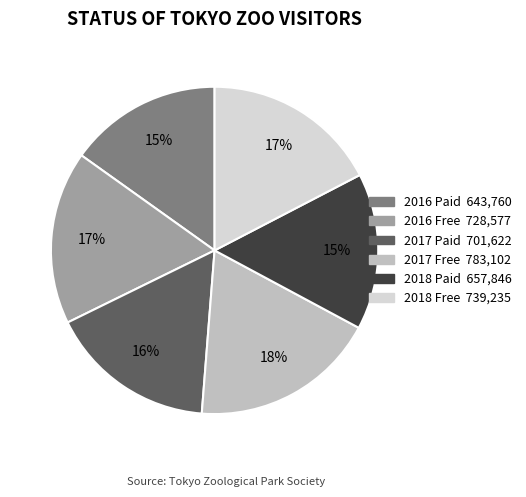

Which category has the biggest portion of the pie?

2017 Free